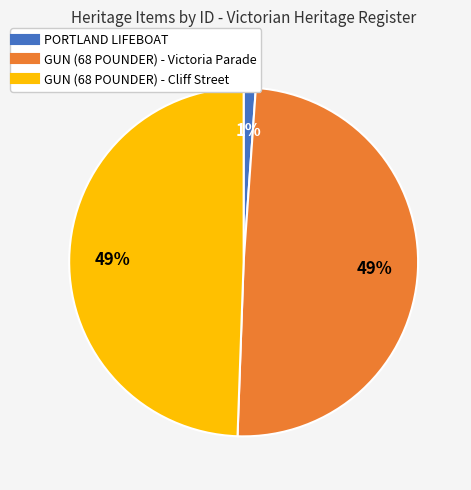

What percentage is the PORTLAND LIFEBOAT slice, to the nearest percent?

1%